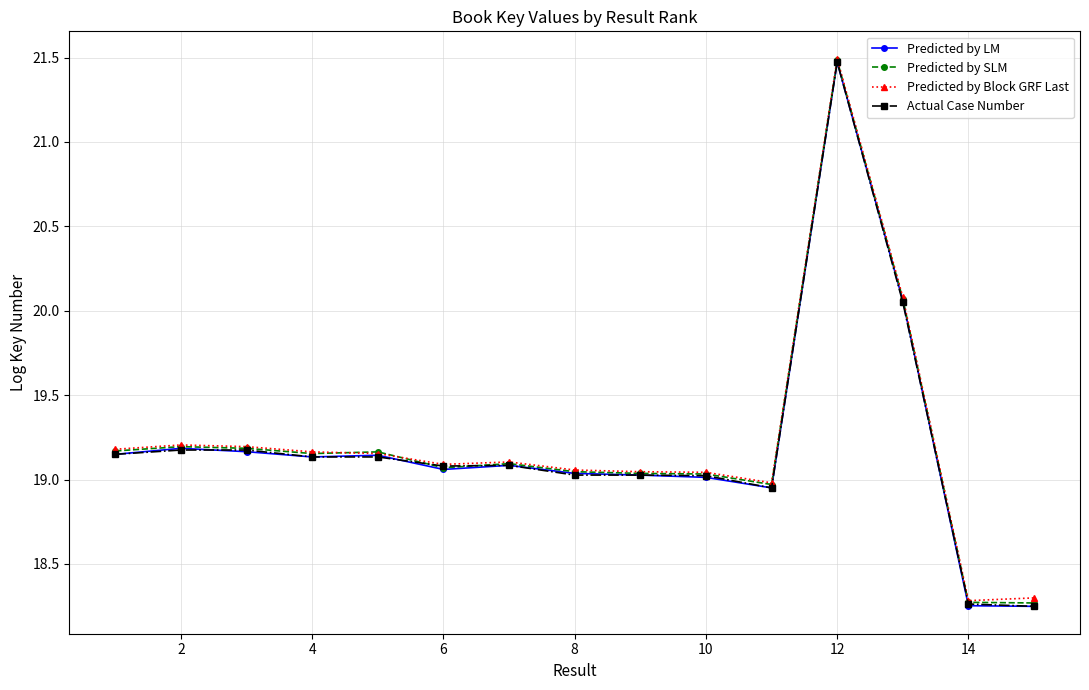

True or false: Predicted by LM has more than 1 interior local peaks.

True